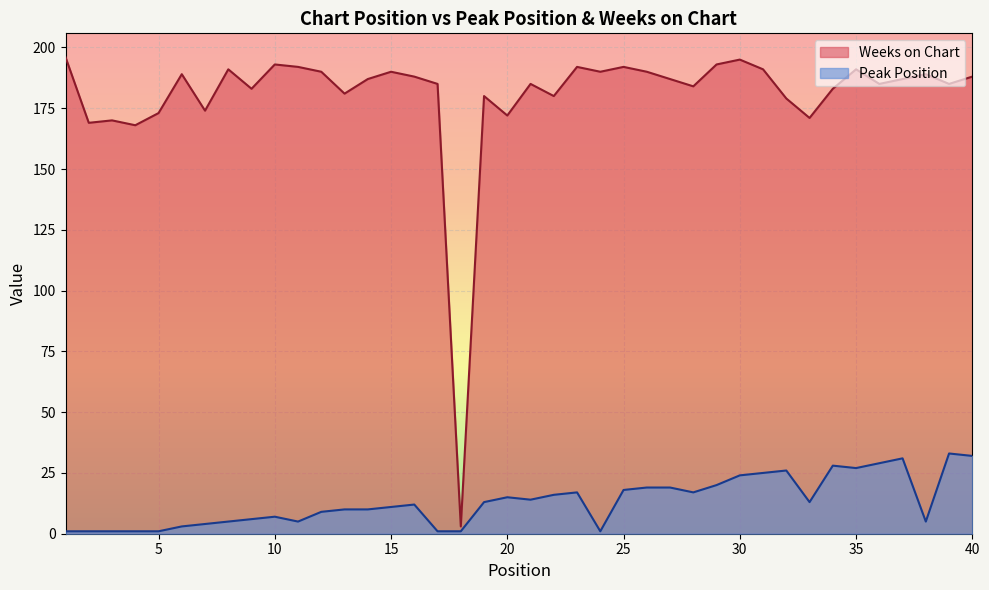

What is the sum of the Peak Position values at 13 and 38?

15